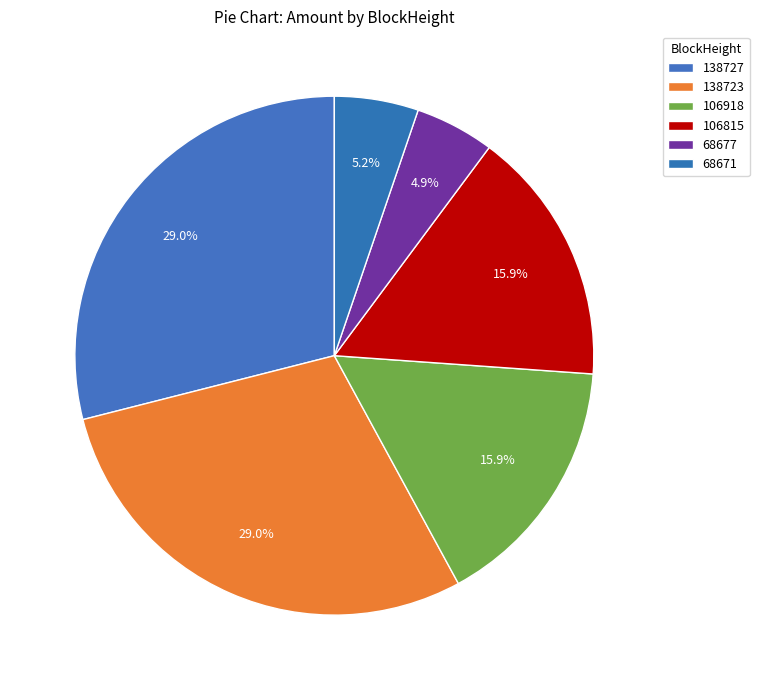

How many slices are in this pie chart?

6